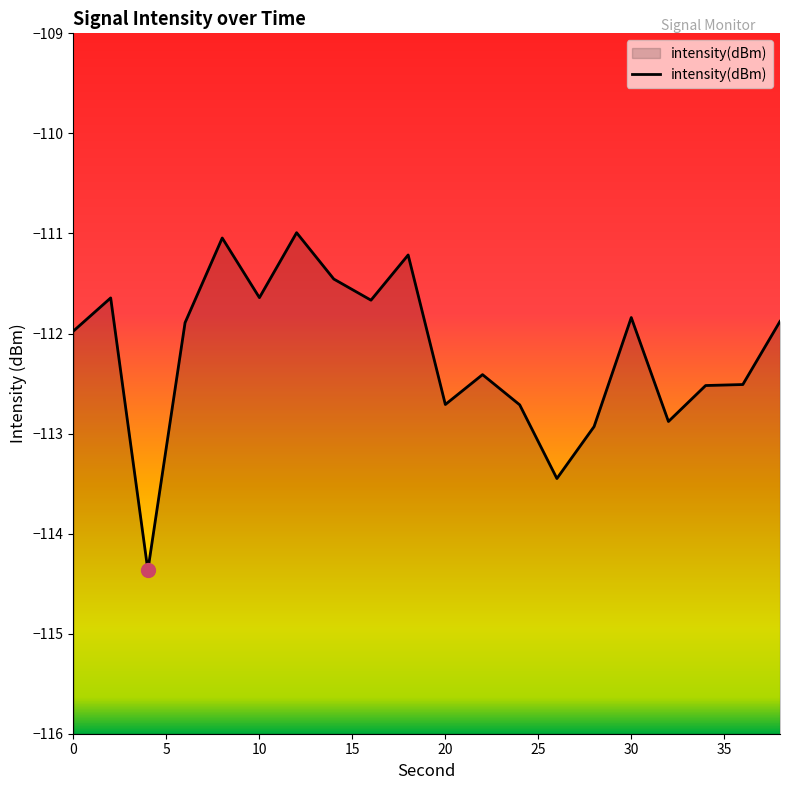

Reading left to right, extract all data points from this chart.

-112.0	-111.6	-114.4	-111.9	-111.0	-111.6	-111.0	-111.5	-111.7	-111.2	-112.7	-112.4	-112.7	-113.4	-112.9	-111.8	-112.9	-112.5	-112.5	-111.9